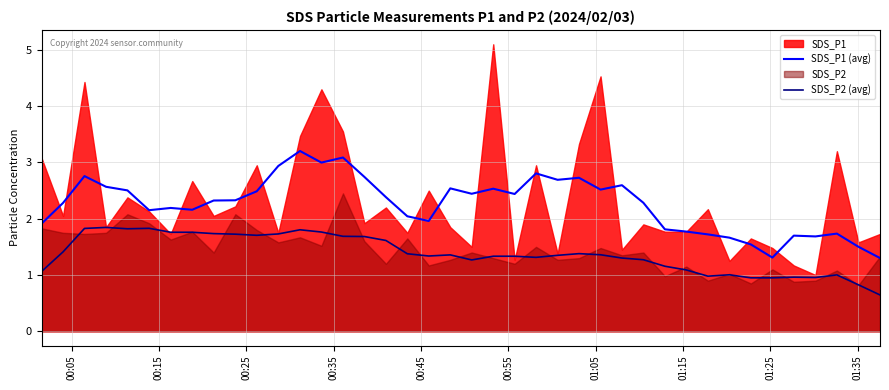

How many interior local valleys does the SDS_P2 (avg) series have?

8